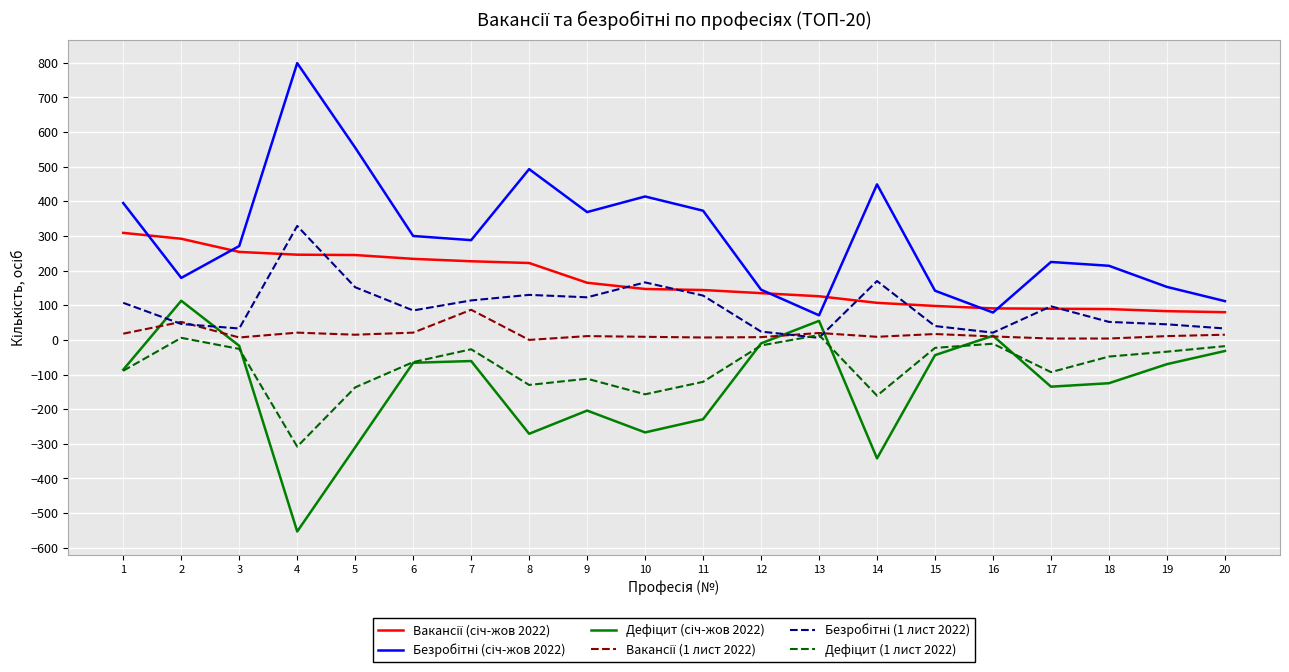

What is the maximum value shown in the chart?

799